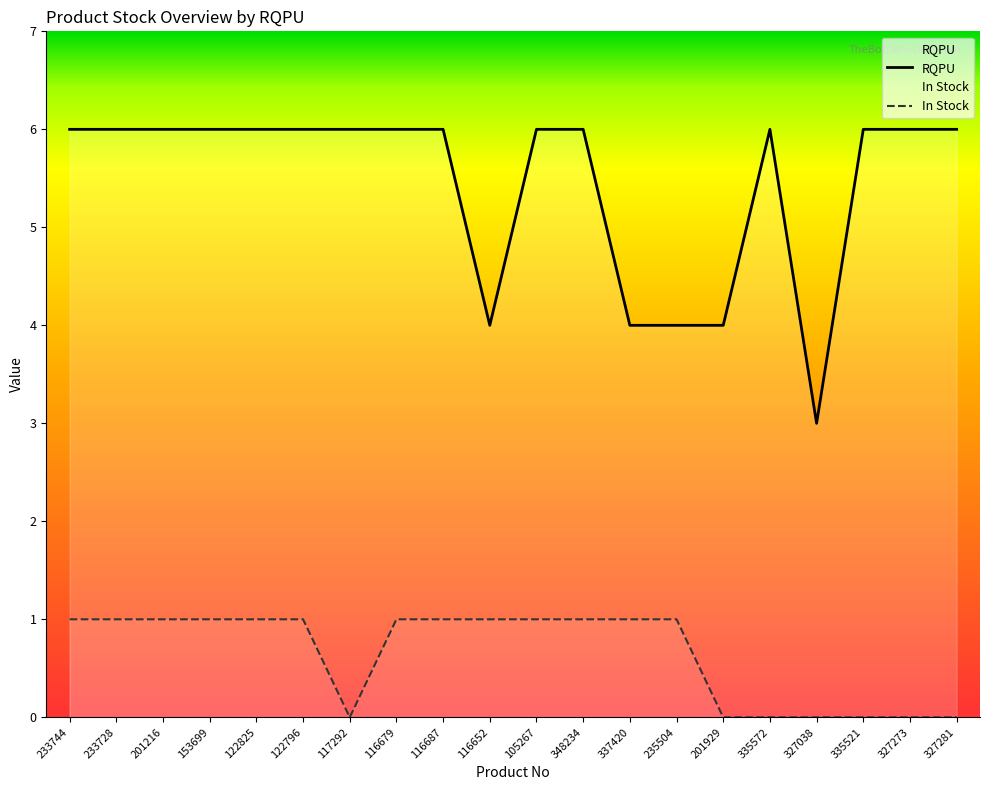

What is the sum of all RQPU values?

109